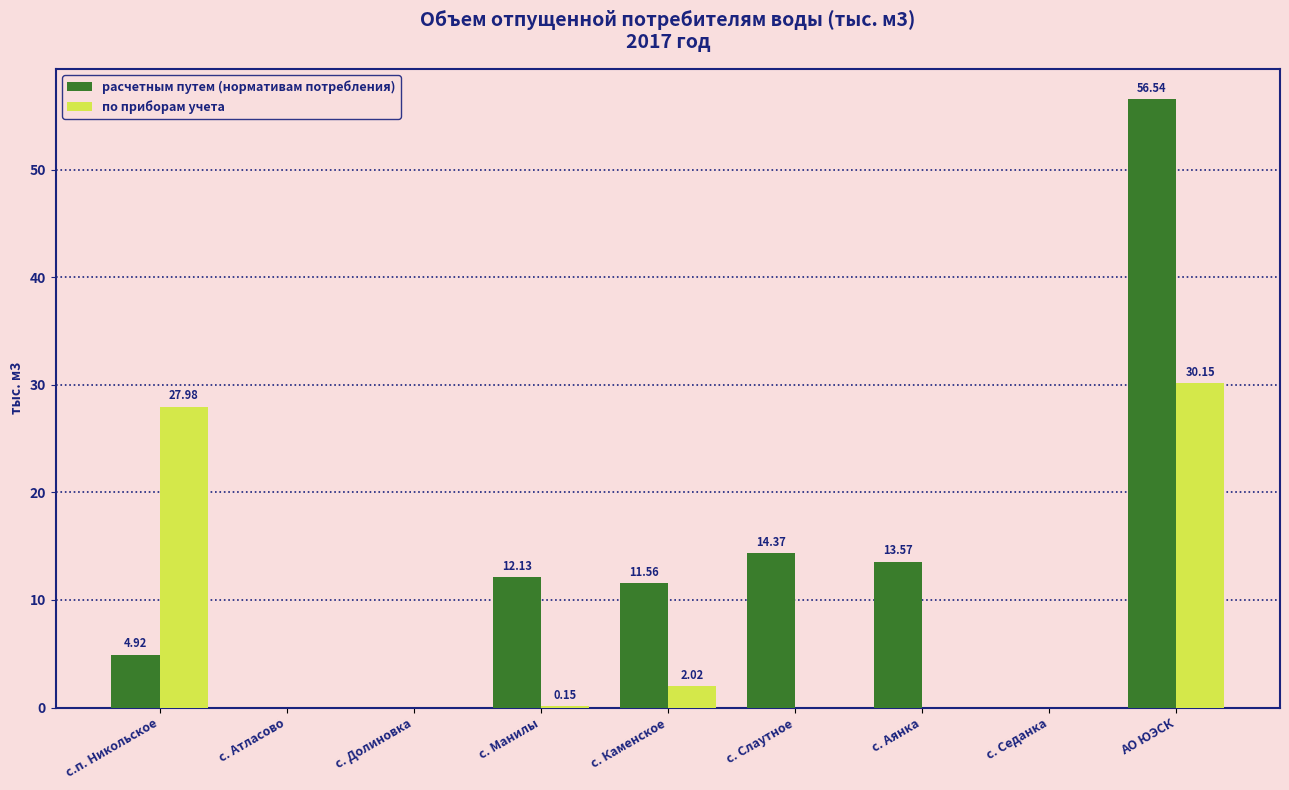

What is the average value of the по приборам учета series?

6.7